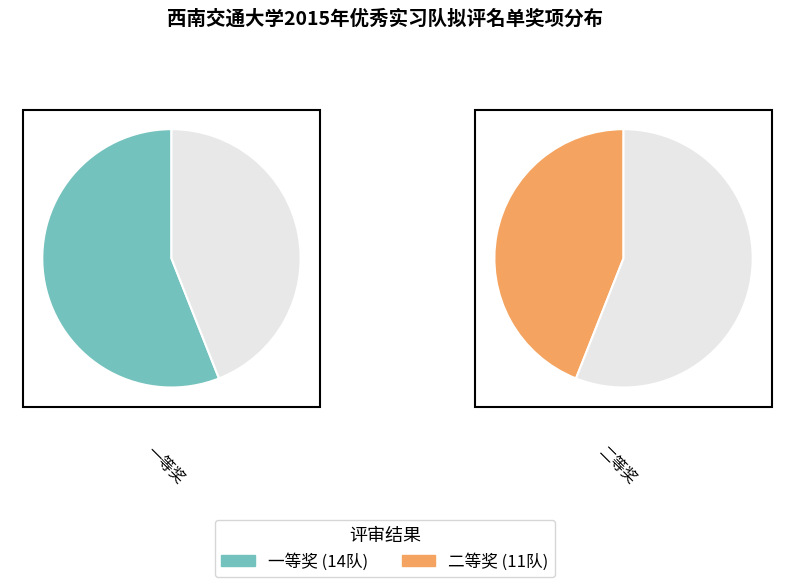

To the nearest percent, what percentage of the pie is 一等奖?

56%